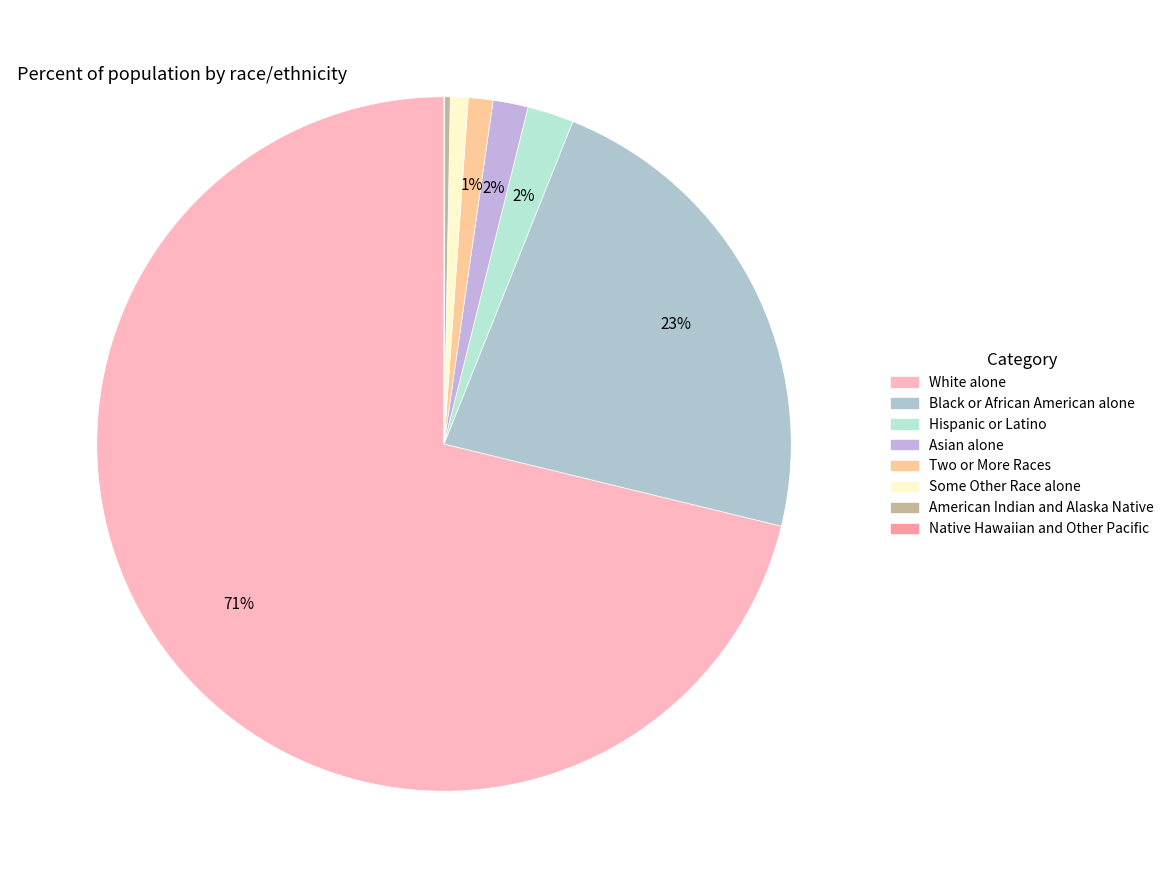

Combined, what portion of the pie is Asian alone and Hispanic or Latino?

3.8%